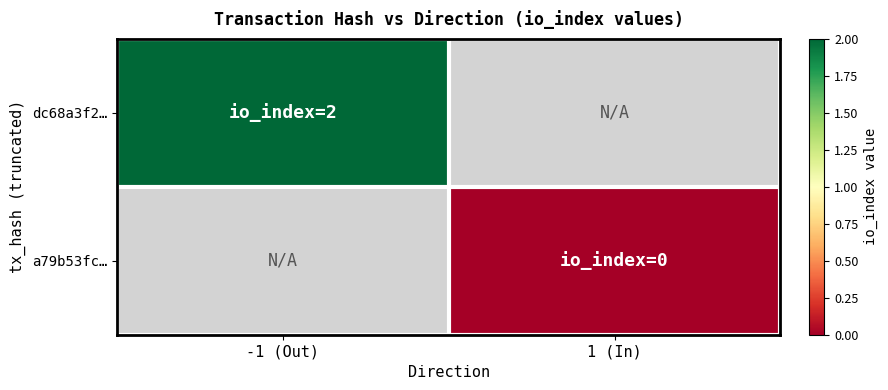

How many categories are shown in the chart?

2